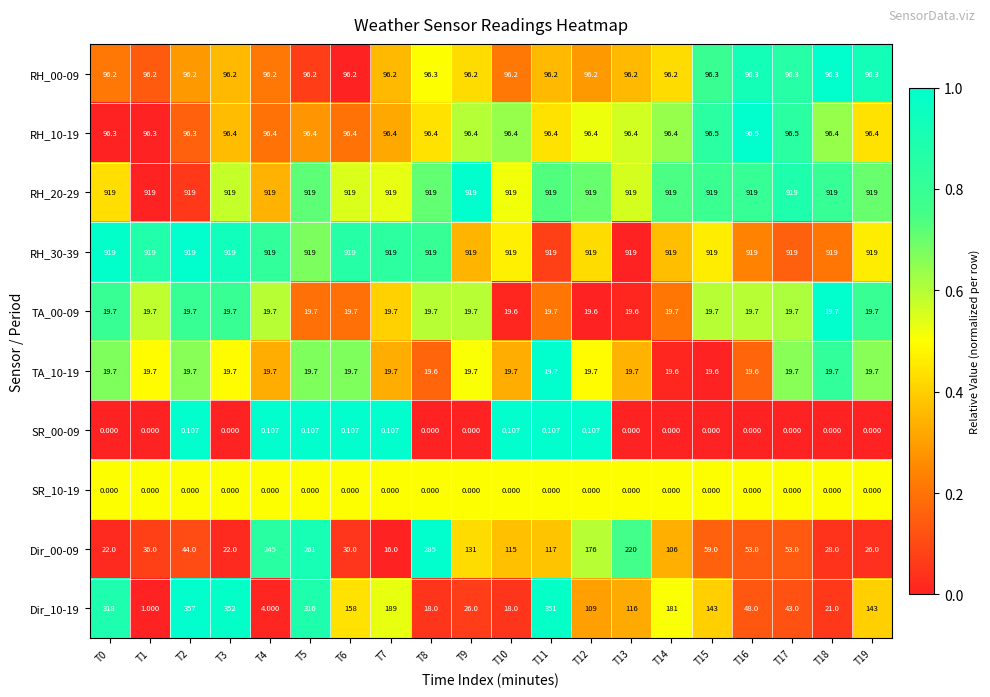

How many series are shown in this chart?

10